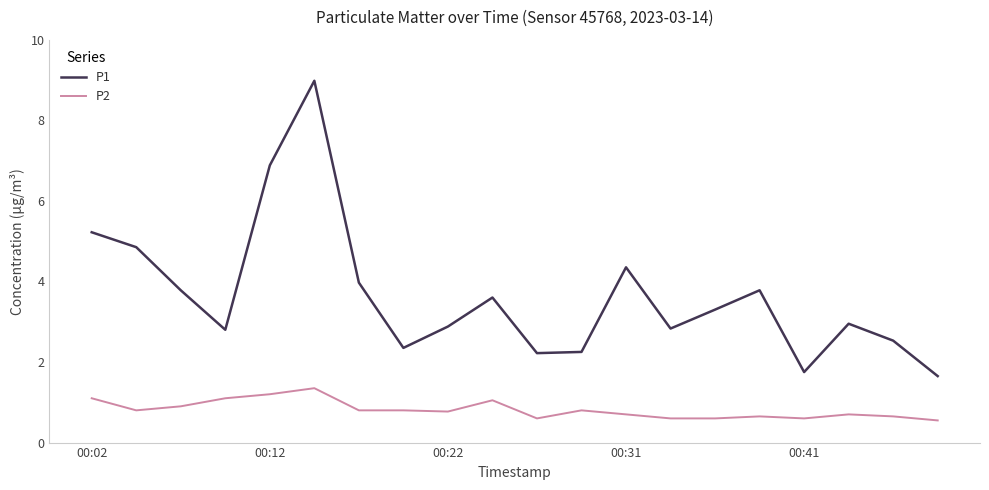

List the series in order of their overall mean, highest first.

P1, P2